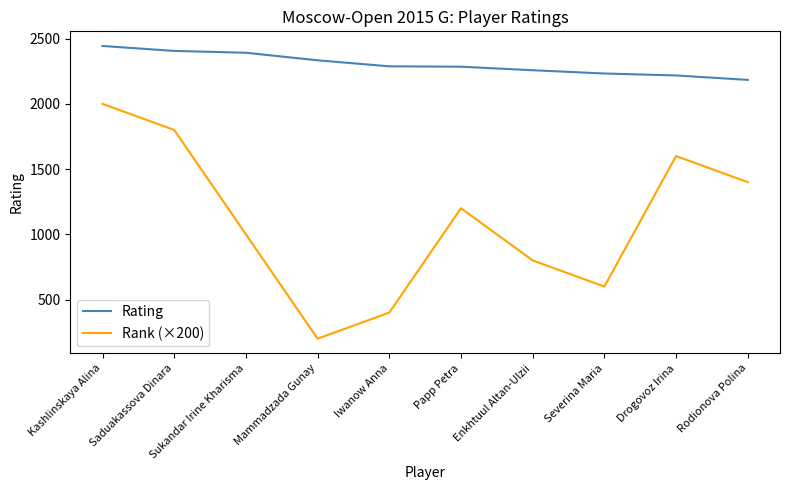

List the series in order of their peak value, lowest first.

Rank (×200), Rating